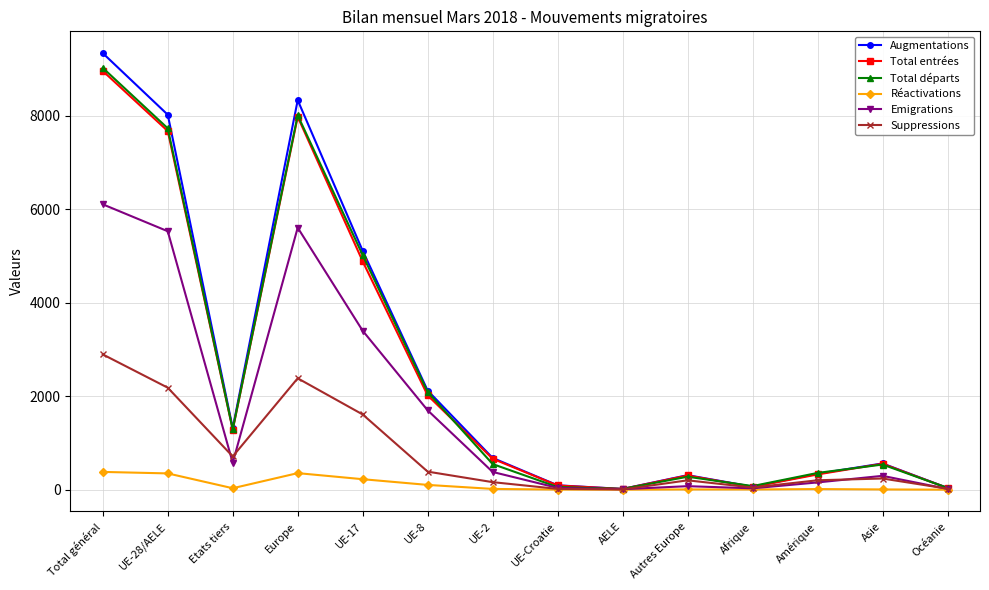

What are all the series names shown in the legend?

Augmentations, Total entrées, Total départs, Réactivations, Emigrations, Suppressions